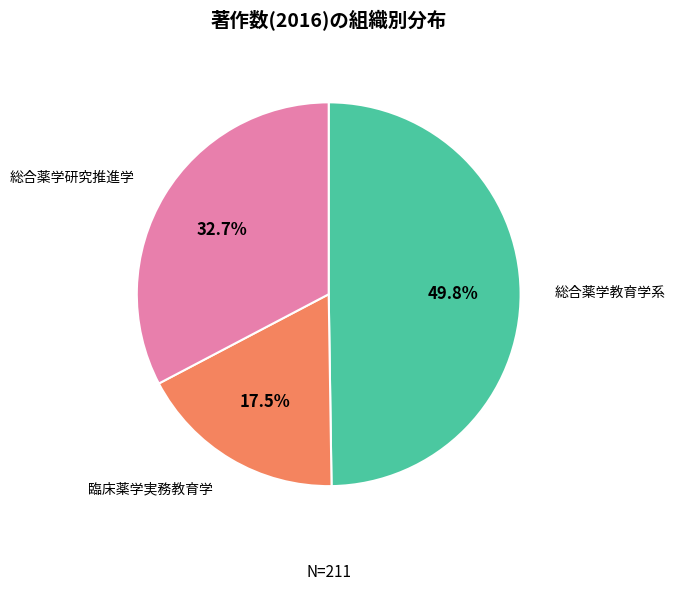

Is 総合薬学教育学系 the majority of the pie?

No